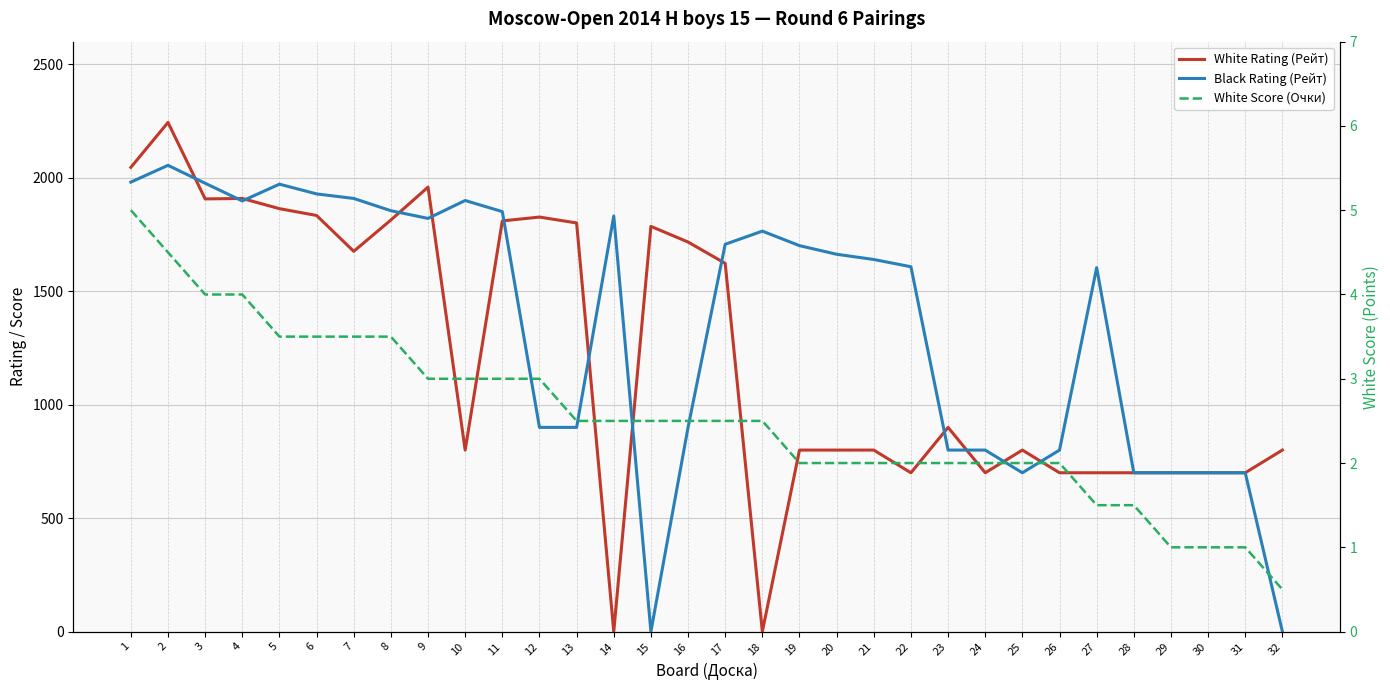

Count the number of data series in this chart.

3